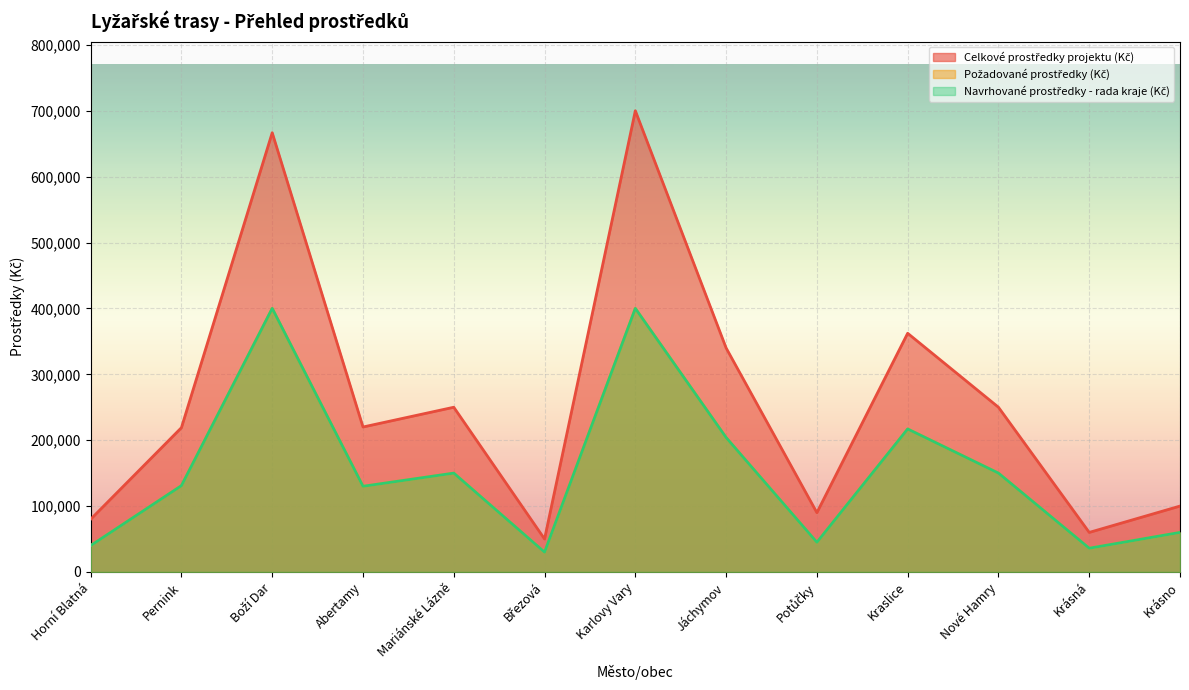

What is the label of the 7th point from the right?

Karlovy Vary